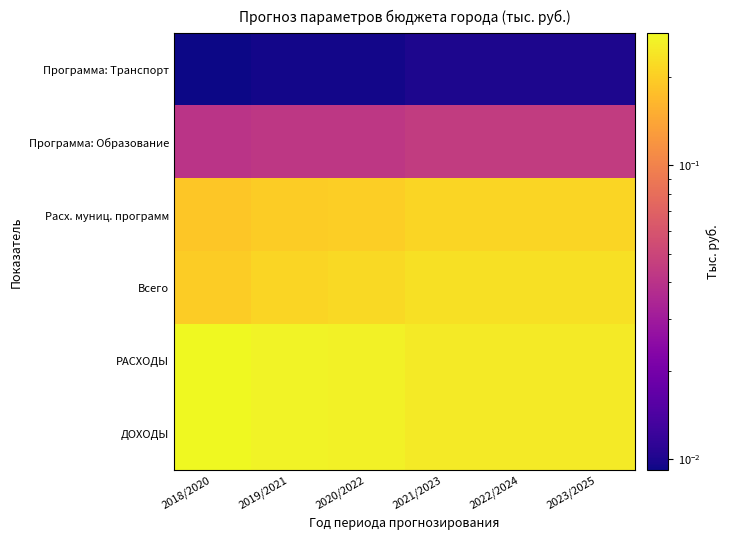

At how many categories does at least one series exceed 0?

6